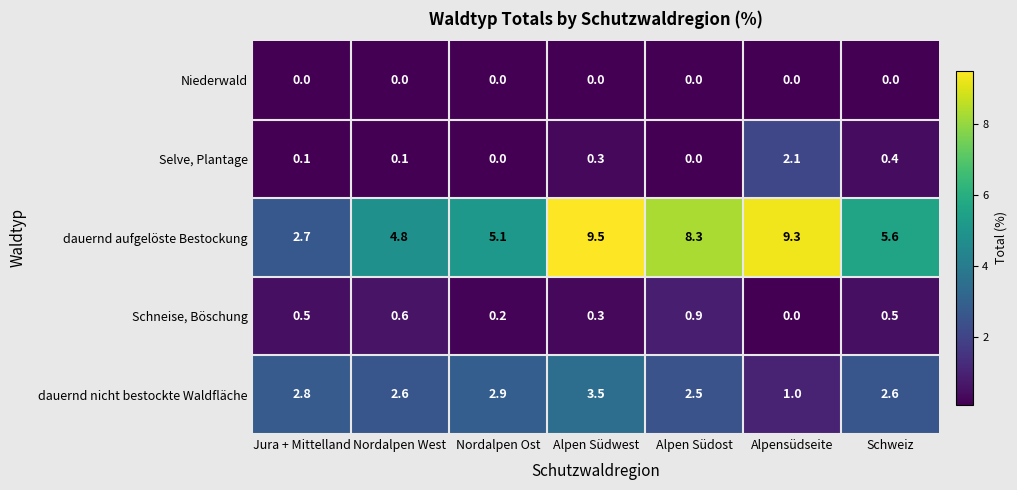

Which series changed the most between Jura + Mittelland and Nordalpen West?

dauernd aufgelöste Bestockung